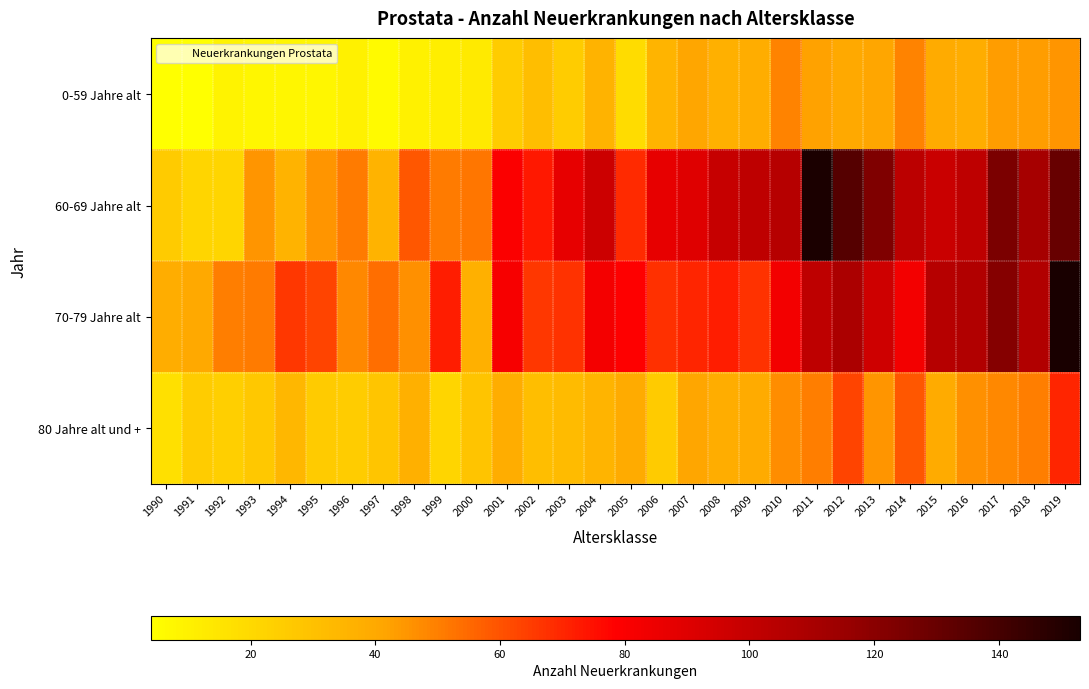

At how many categories does at least one series exceed 71?

20